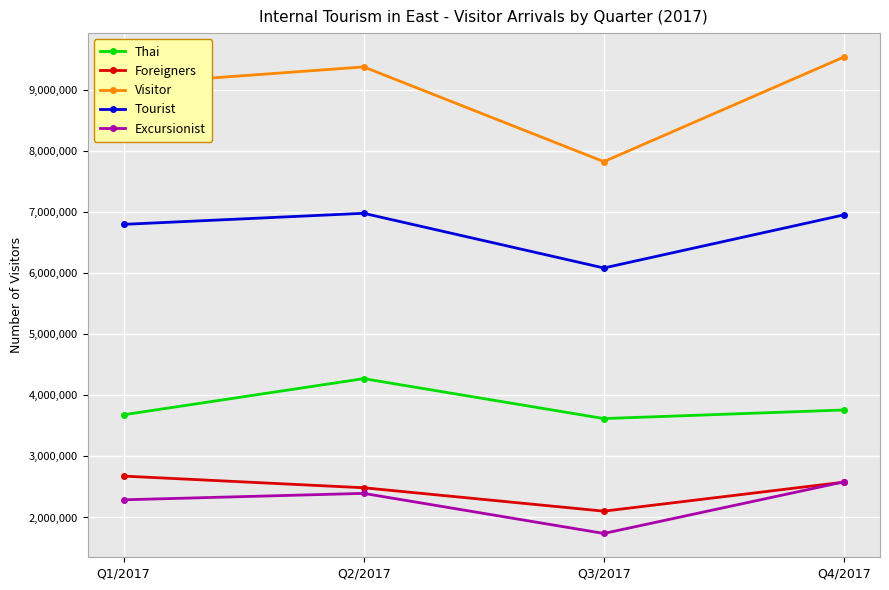

How many data points in Tourist are less than 6950359?

2